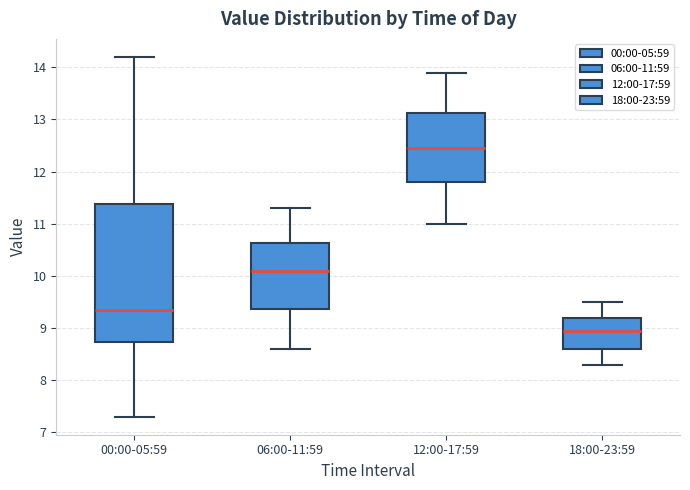

Comparing the boxes themselves (not the whiskers), which one is the tallest?

00:00-05:59